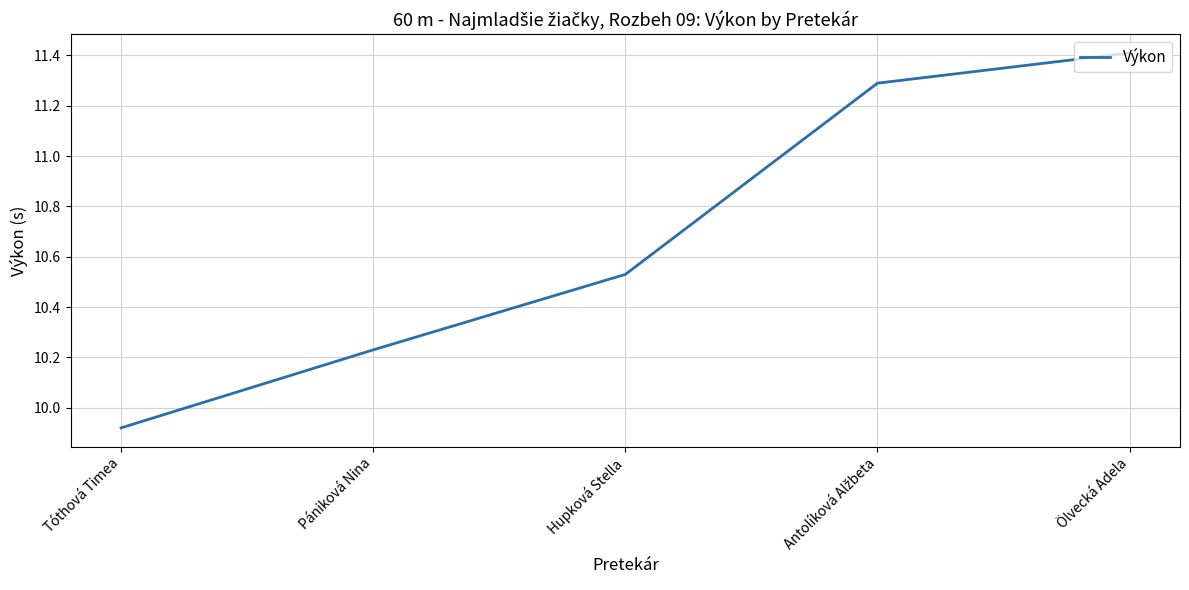

At which category does the chart reach its minimum across all series?

Tóthová Timea